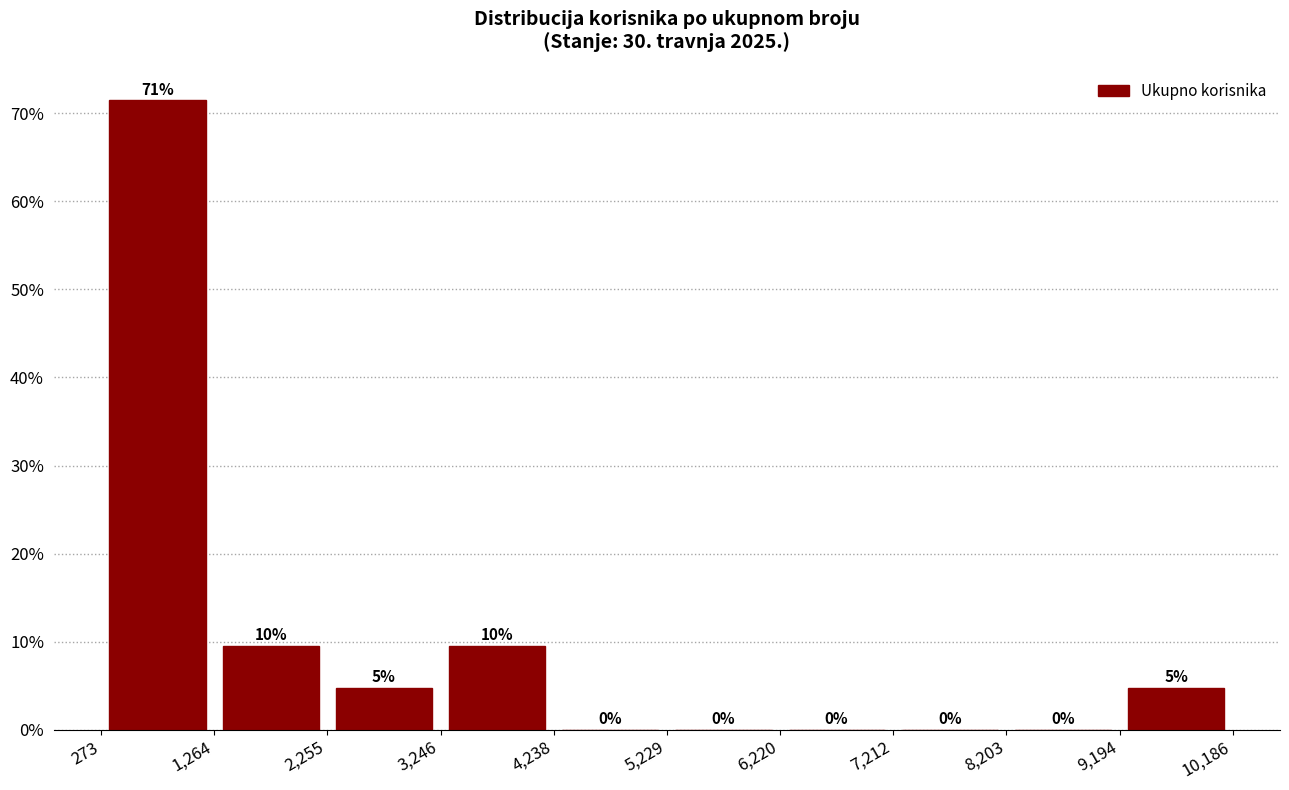

Over which range of the x-axis is the bar tallest?

273 to 1,264